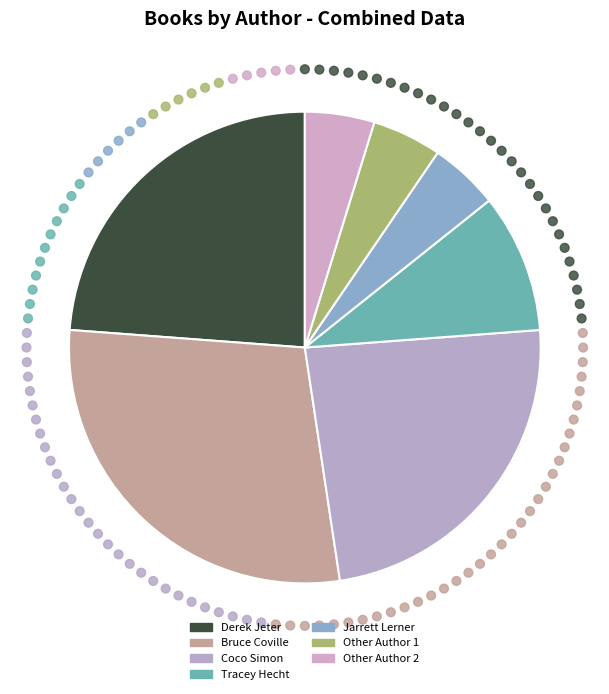

To the nearest percent, what is the average slice percentage?

14%